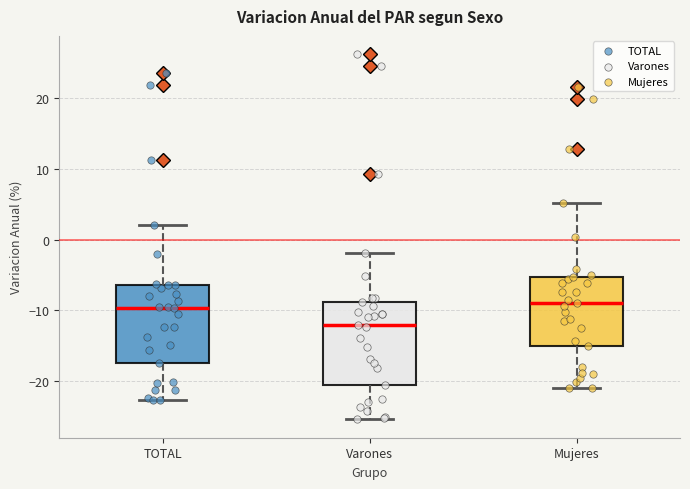

Reading left to right, read every box against the y-axis: the position of its median line, the range the box covers, and the ends of its whiskers. The values are not printed on the chart, so give them approximately, as read against the axis.

TOTAL: median -10, box -17 to -6, whiskers -23 to 2
Varones: median -12, box -21 to -9, whiskers -25 to -2
Mujeres: median -9, box -15 to -5, whiskers -21 to 5